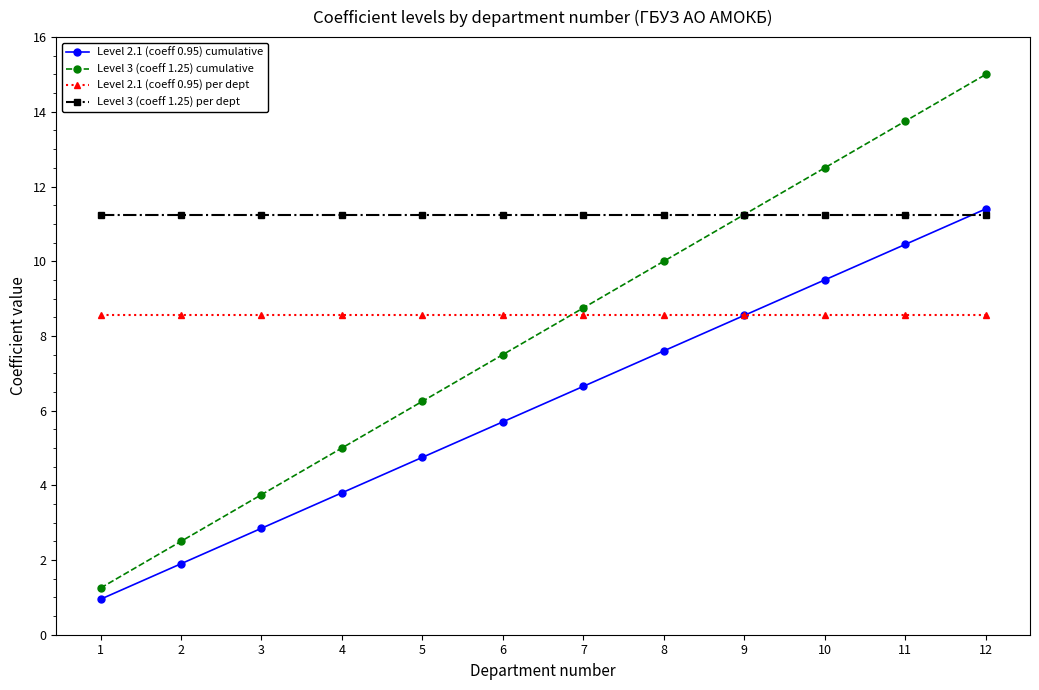

Does the chart display data point markers on the line(s)?

Yes